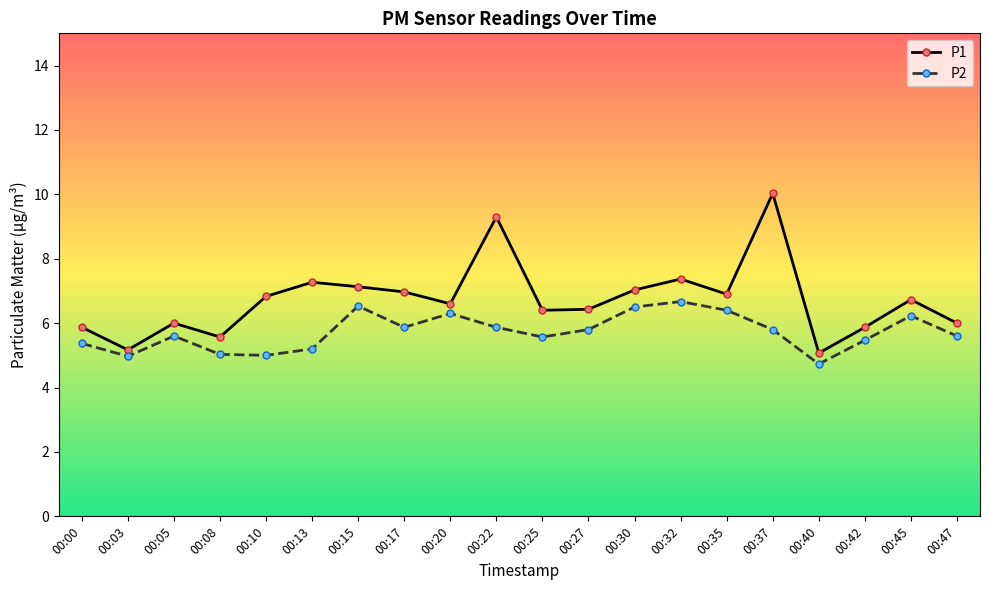

At 00:40, list the series in order from smallest to largest.

P2, P1